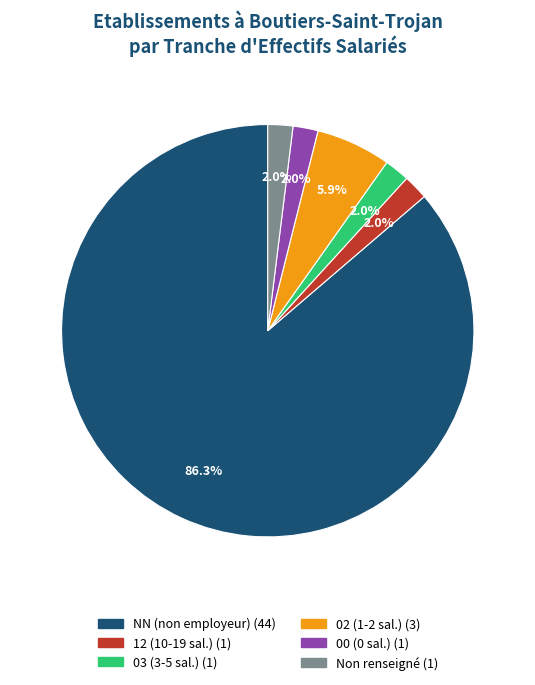

Does any single category account for the majority?

Yes